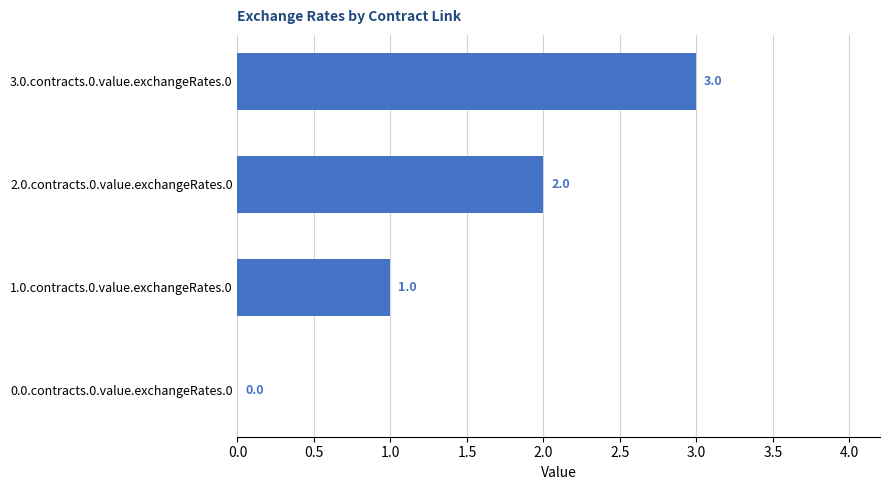

Which label corresponds to the largest value in the chart?

3.0.contracts.0.value.exchangeRates.0